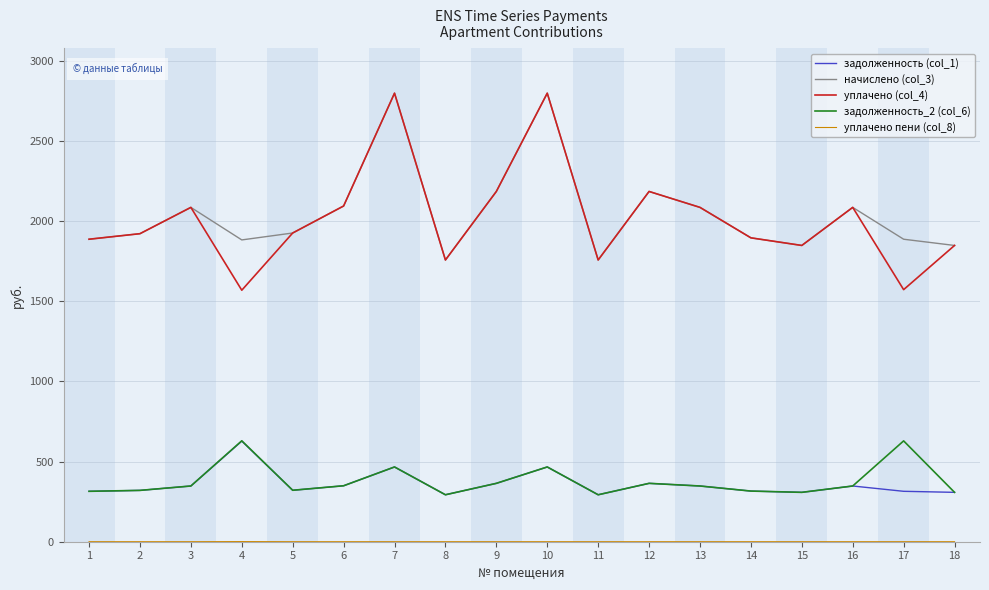

What is the lowest value of the начислено (col_3) series?

1758.2